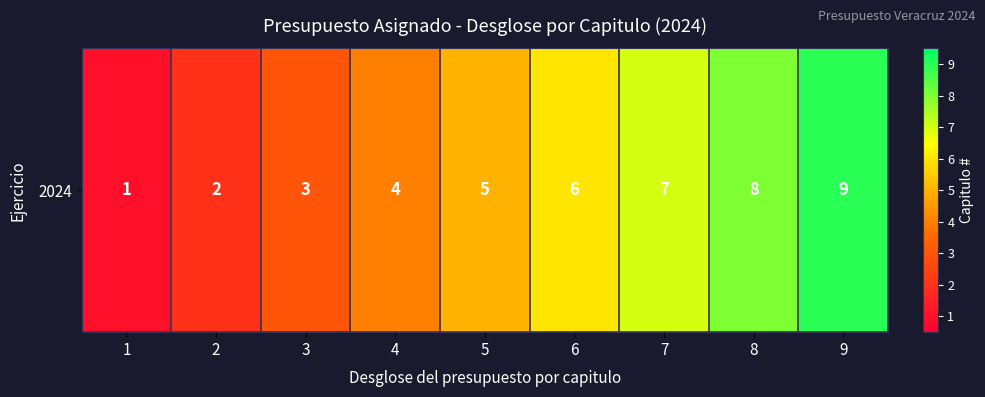

What is the minimum value shown in the chart?

1